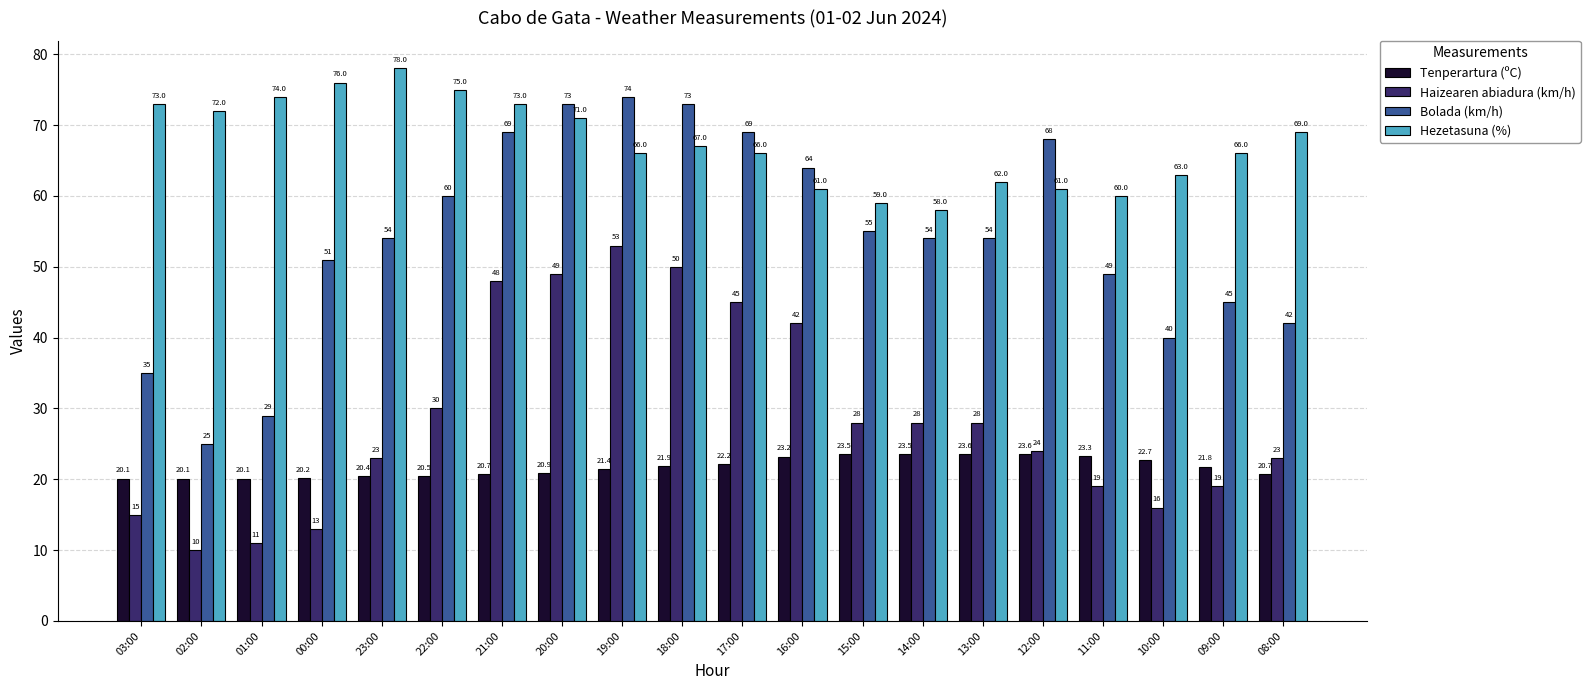

List the series in order of their overall mean, highest first.

Hezetasuna (%), Bolada (km/h), Haizearen abiadura (km/h), Tenperartura (ºC)